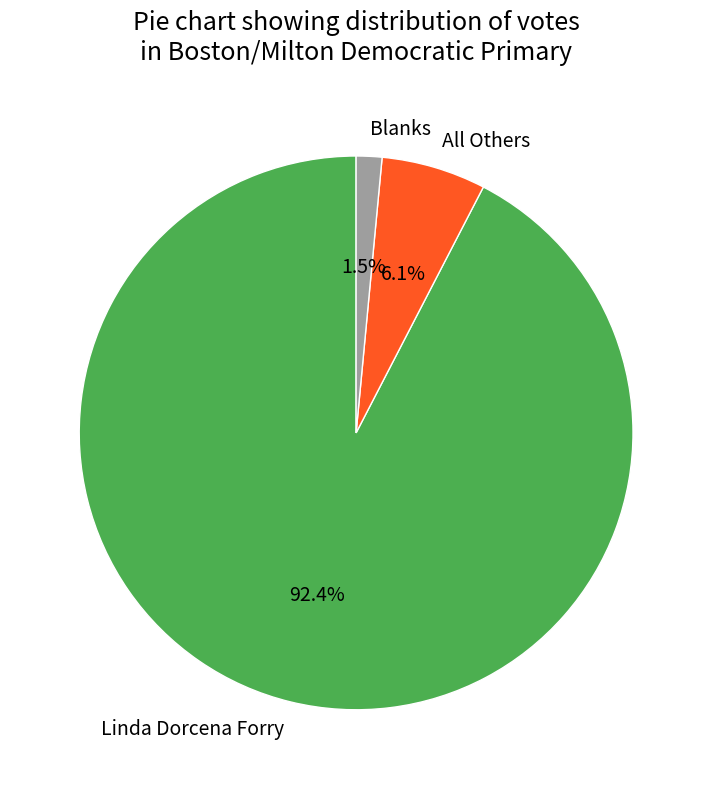

To the nearest percent, what portion does All Others represent?

6%